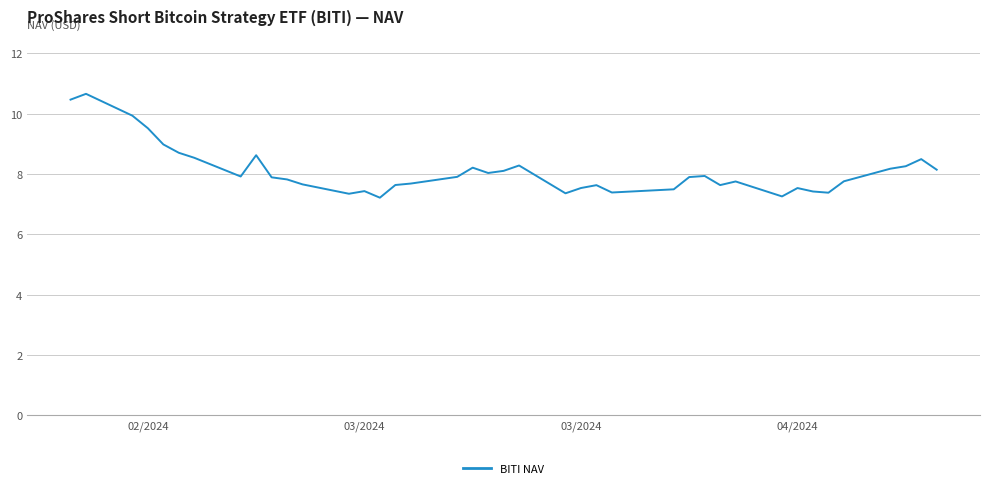

What is the maximum value shown in the chart?

10.7